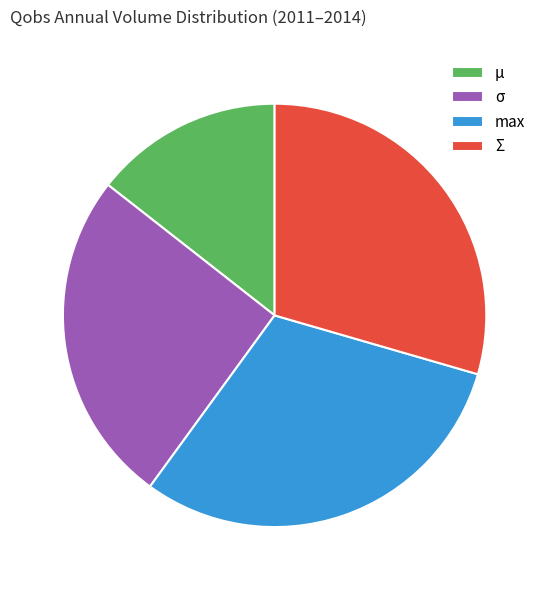

Count the number of slices in the pie.

4